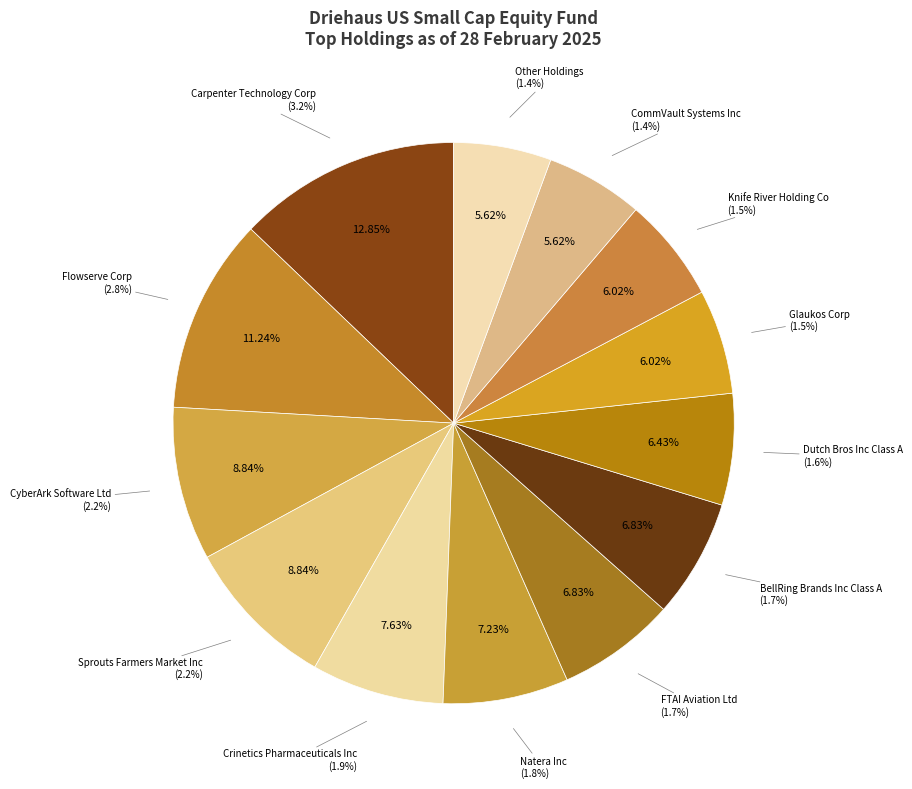

What is the total percentage of Flowserve Corp and Knife River Holding Co?

17.3%